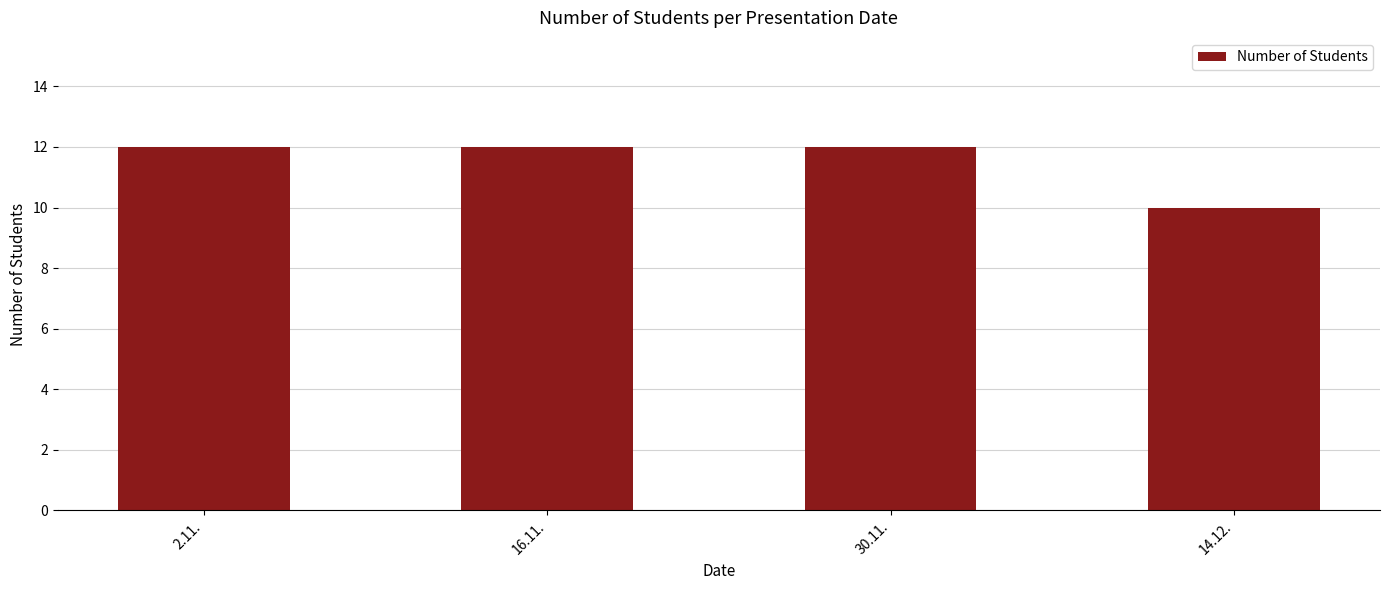

What is the ratio of the value at 14.12. to the value at 30.11.?

0.8